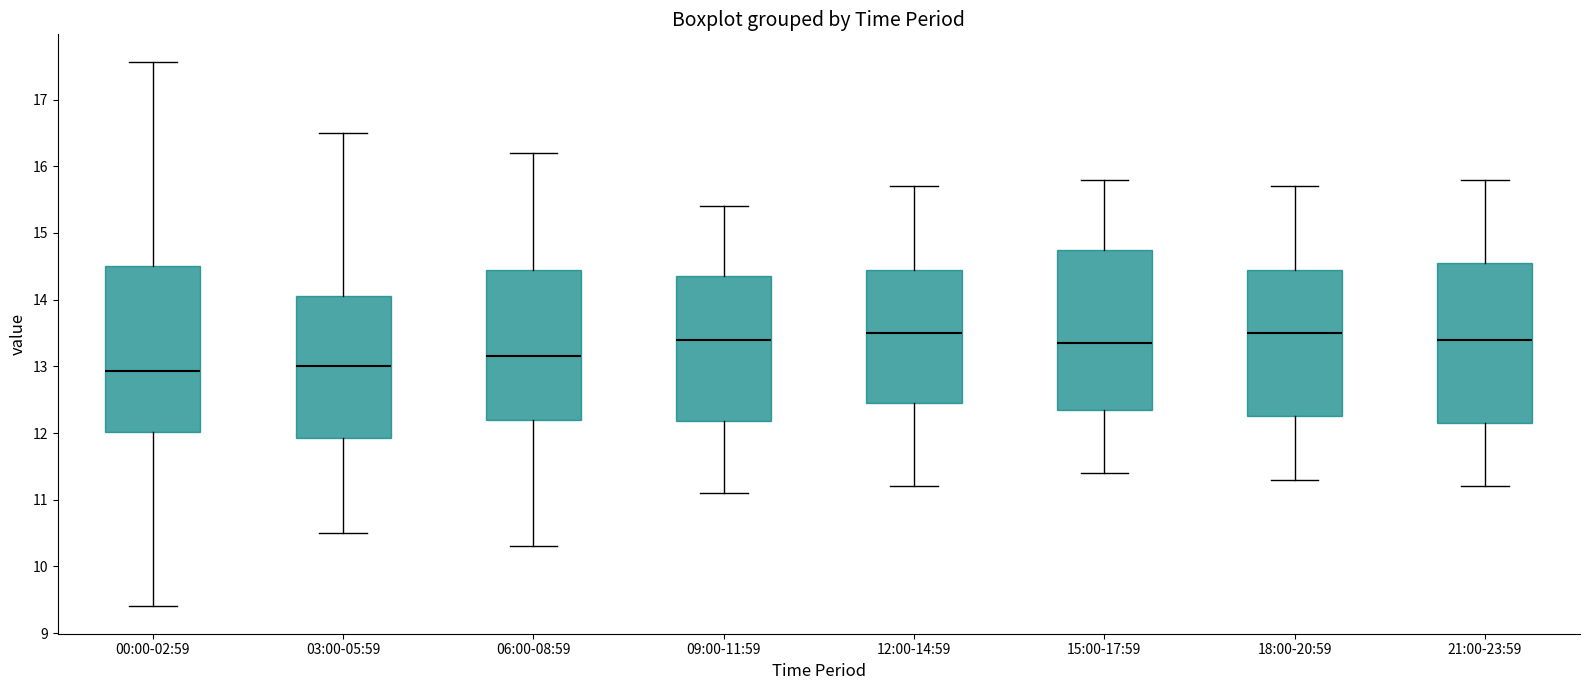

Where does the lower whisker of the box for 03:00-05:59 end on the y-axis? The values are not printed on the chart, so give them approximately, as read against the axis.

10.5